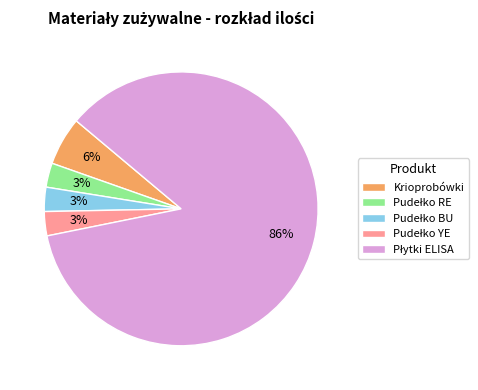

Is there a majority slice in this chart?

Yes